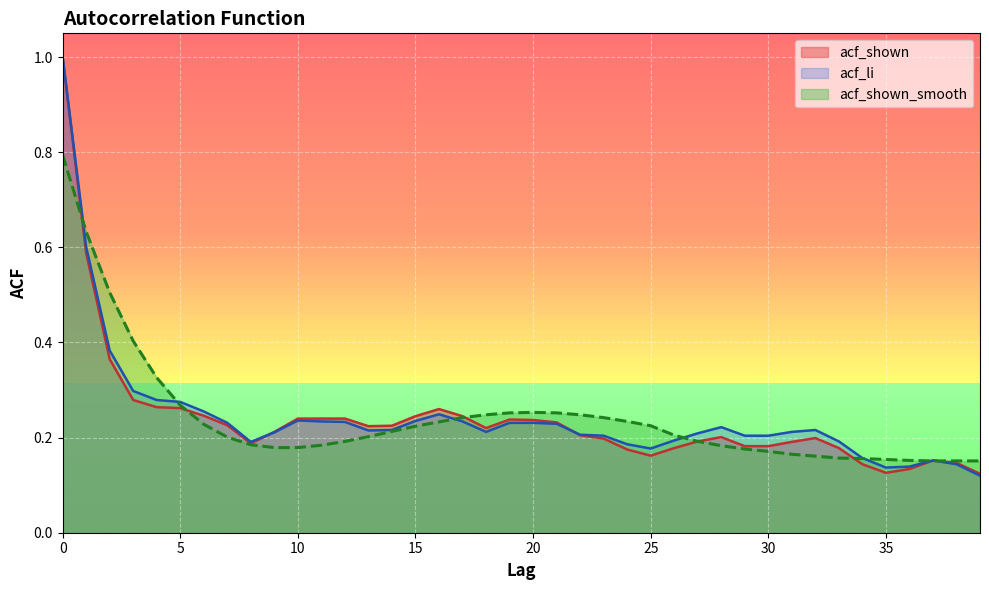

How many series are shown in this chart?

3